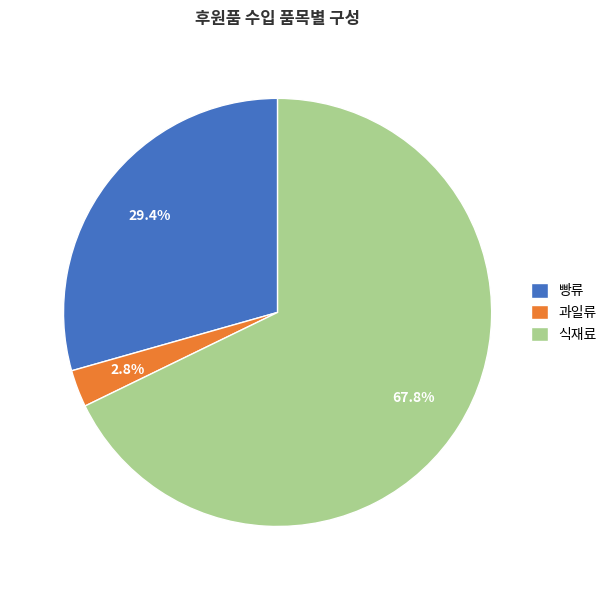

Rank the categories by value from highest to lowest.

식재료, 빵류, 과일류